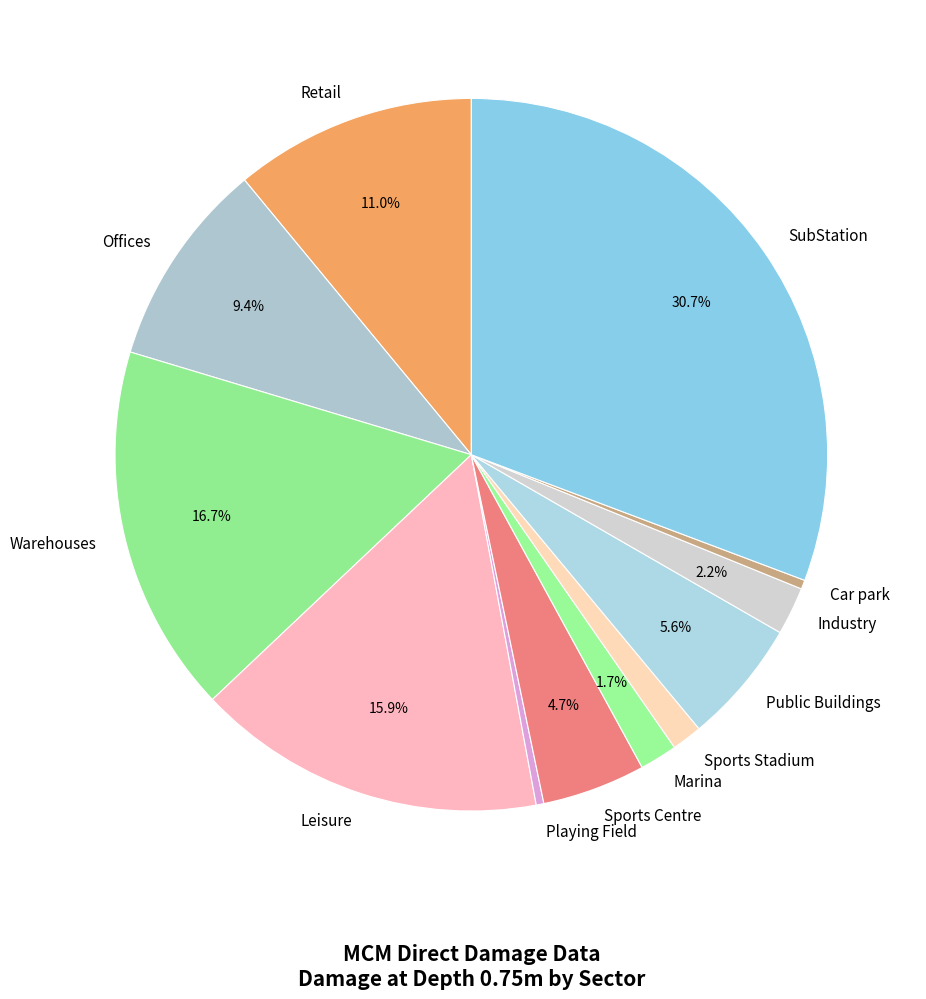

Approximately how many times larger is the value at Sports Stadium compared to Retail?

0.1